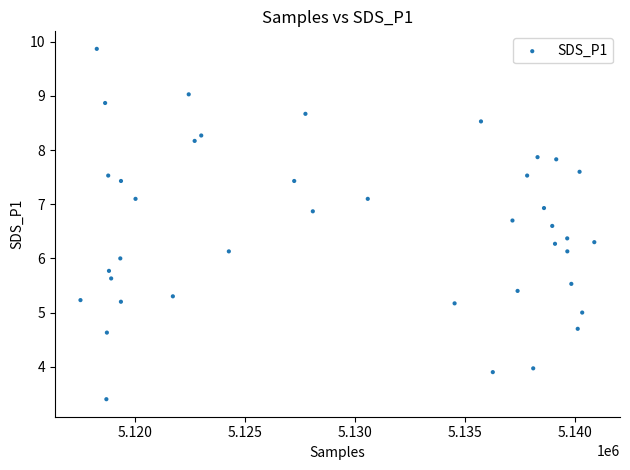

What is the range of X values (max minus min)?

23387.0